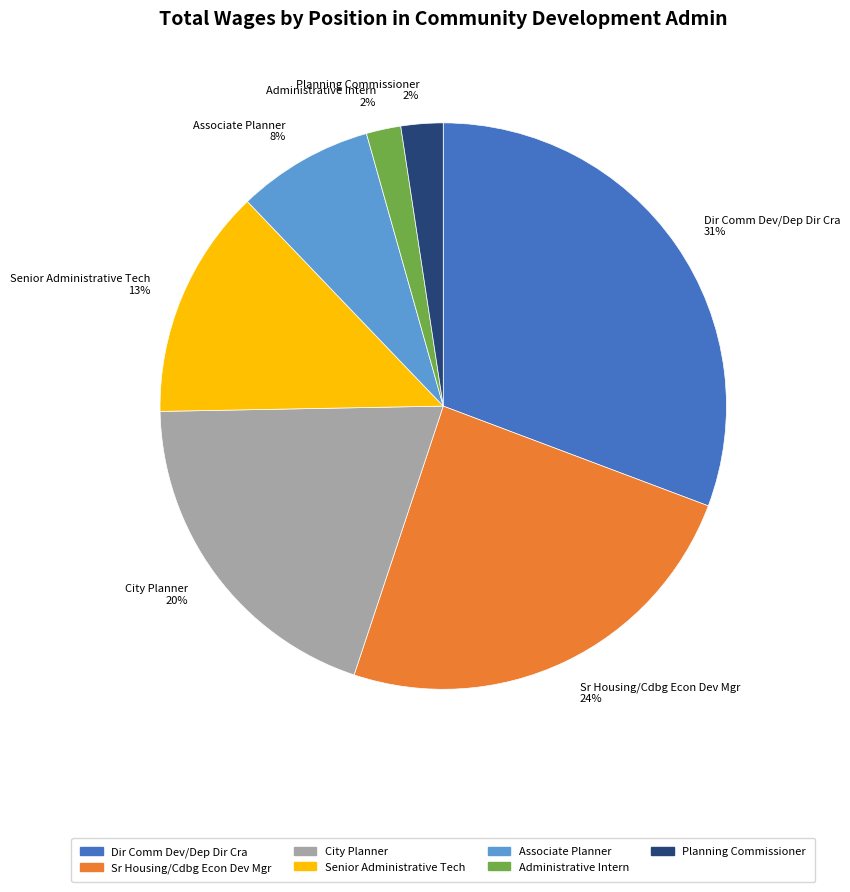

What is the largest slice in the pie chart?

Dir Comm Dev/Dep Dir Cra